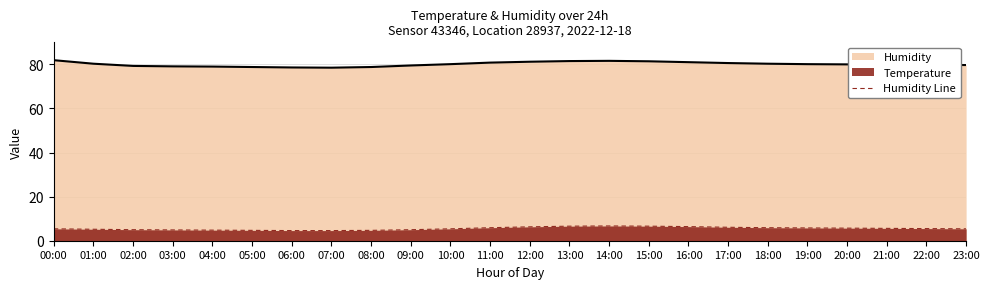

At which label does the data first exceed 80?

00:00